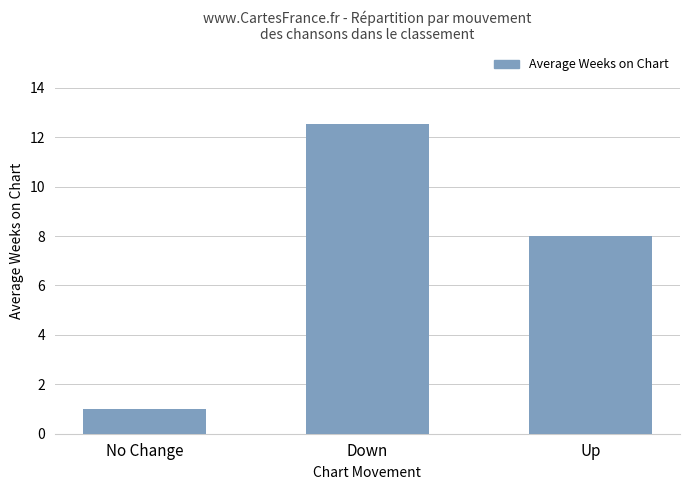

What is the label of the 3rd bar from the right?

No Change